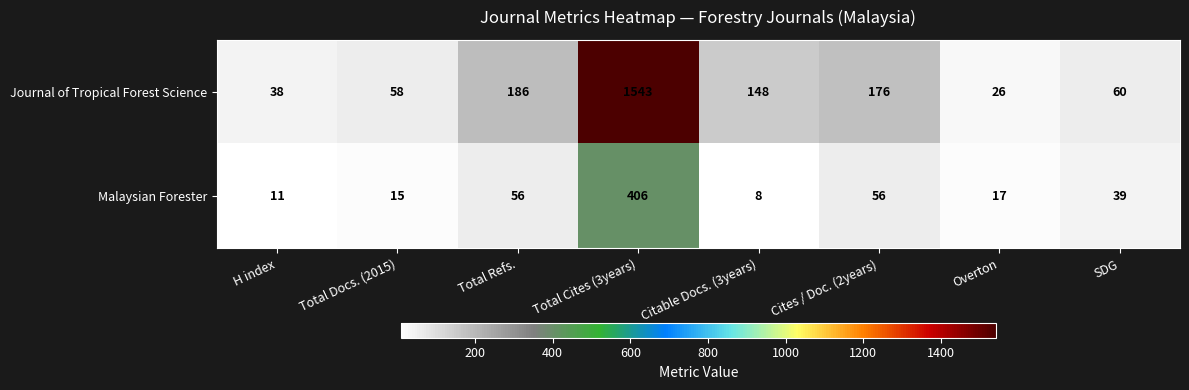

What is the average value of the Journal of Tropical Forest Science series?

279